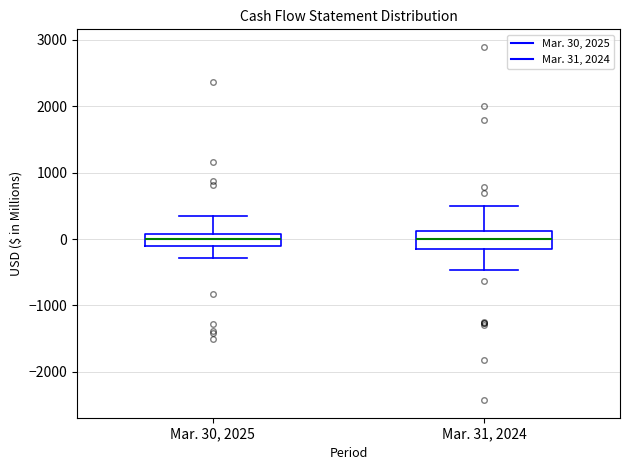

Where is the lower edge of the box for Mar. 30, 2025 on the y-axis? The values are not printed on the chart, so give them approximately, as read against the axis.

-100